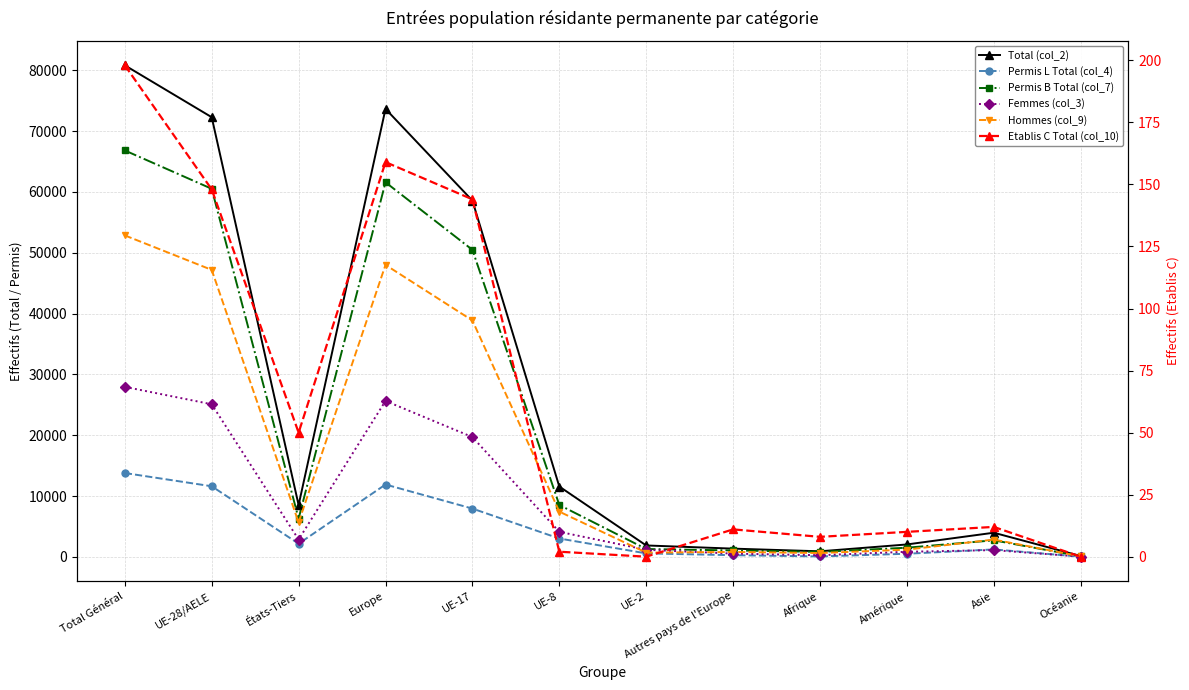

What is the difference between the second highest and minimum values in the Permis L Total (col_4) series?

11863